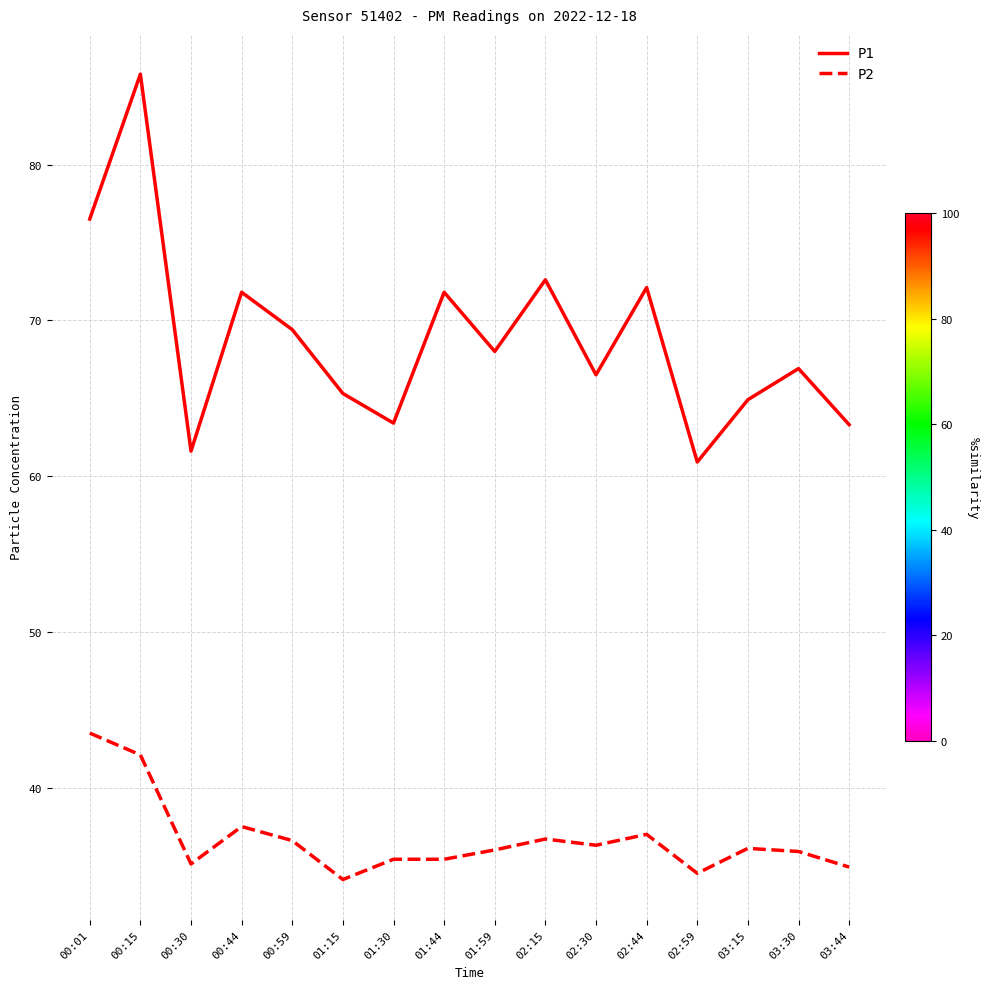

Which category has the highest value across all series?

00:15